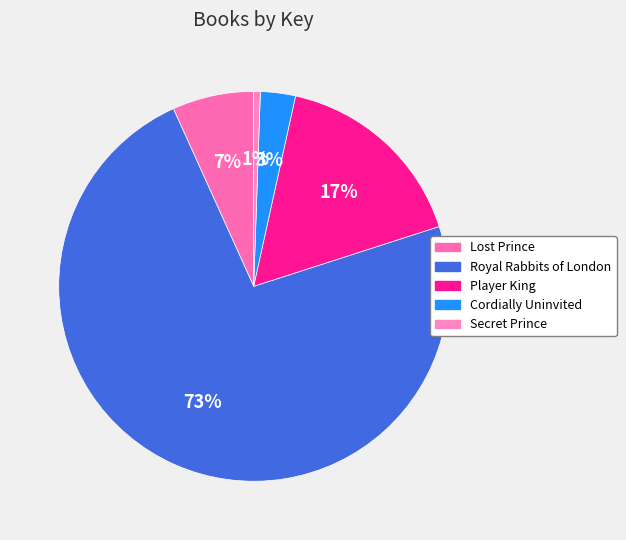

Does Royal Rabbits of London account for over 50% of the chart?

Yes